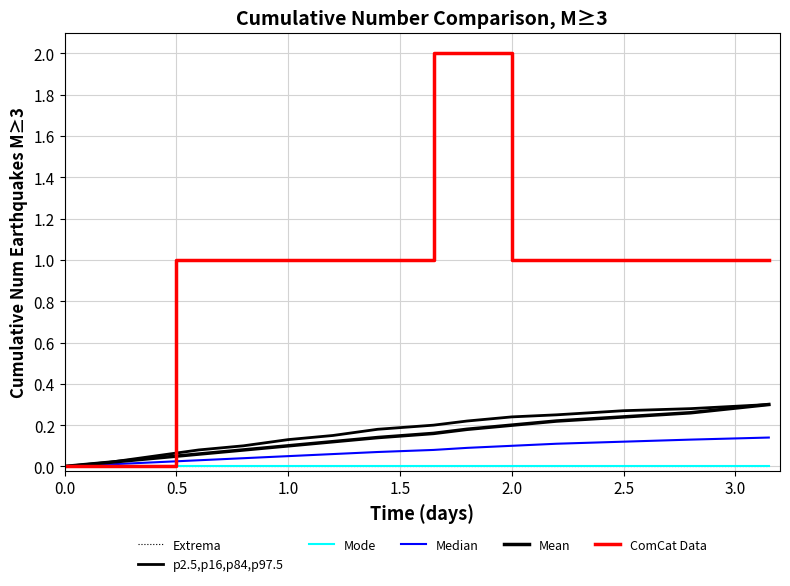

What is the label of the 8th point from the left?

3.0